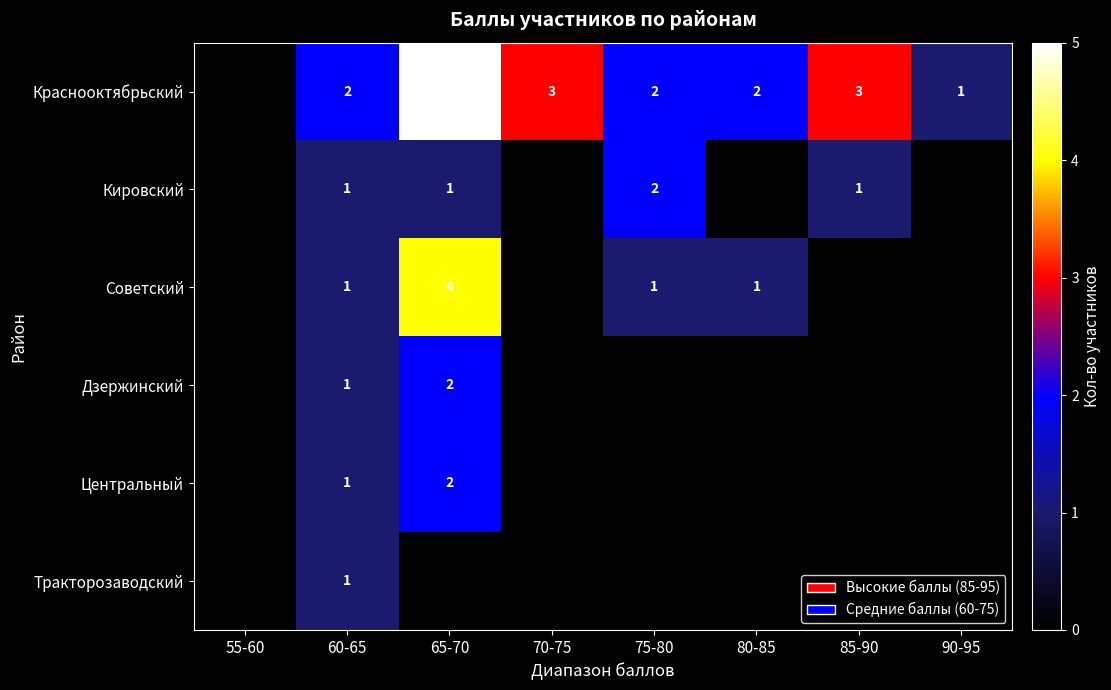

Is it true that Советский equals 4 at 65-70?

True